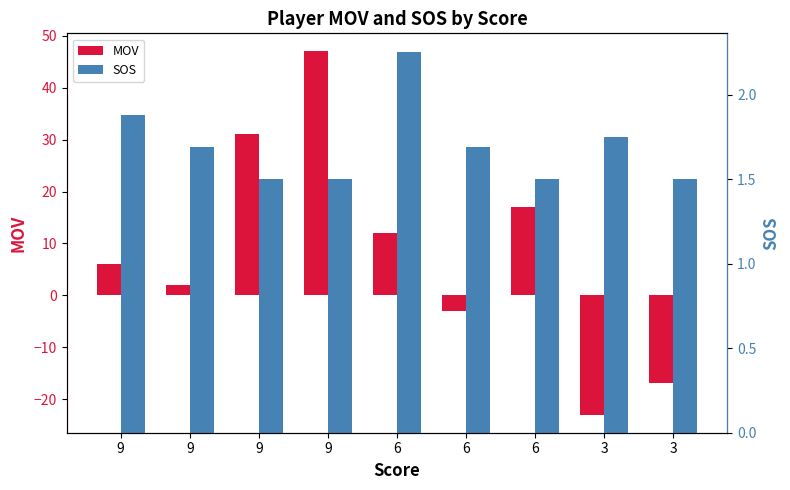

How many groups of bars are there?

9